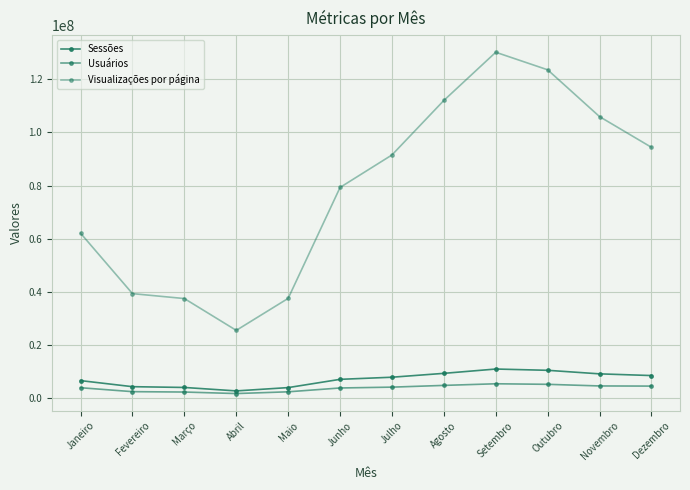

In Sessões, how many points are lower than both neighbors (excluding endpoints)?

1